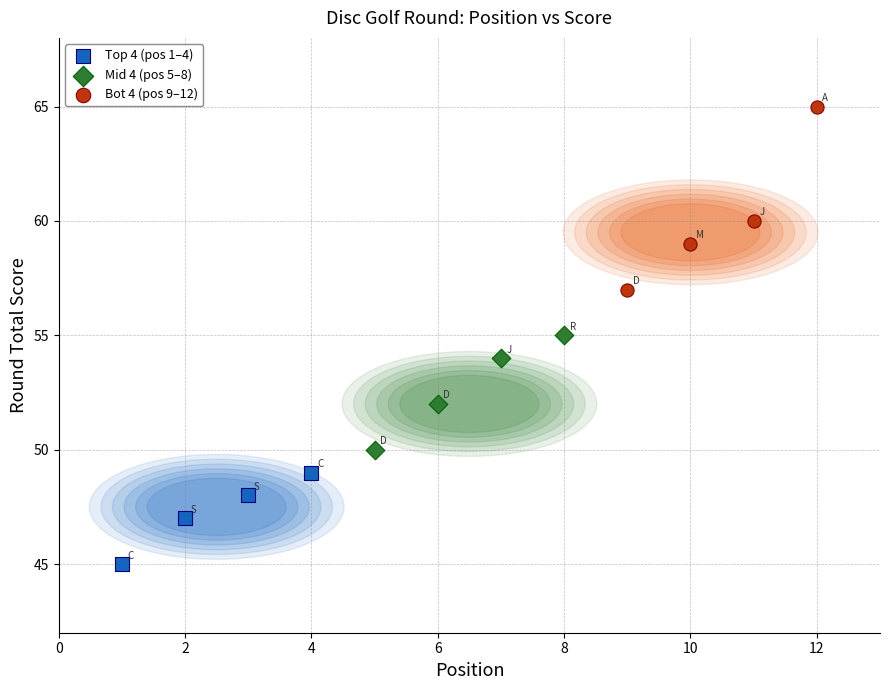

What are all the series names shown in the legend?

Top 4 (pos 1–4), Mid 4 (pos 5–8), Bot 4 (pos 9–12)